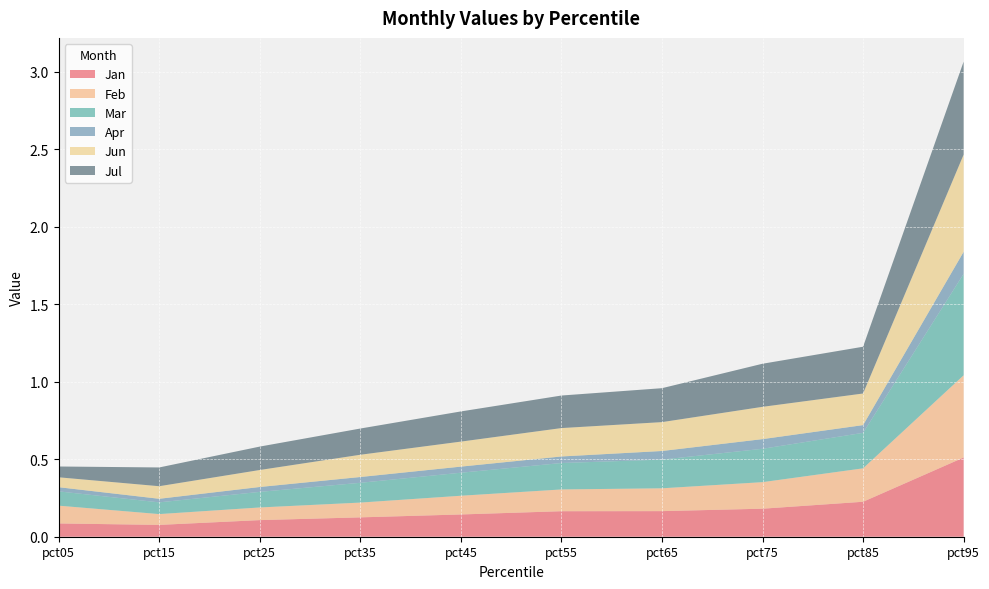

Reading left to right, list all the values displayed in this chart.

Jan: 0.1	0.1	0.1	0.1	0.1	0.2	0.2	0.2	0.2	0.5
Feb: 0.1	0.1	0.1	0.1	0.1	0.1	0.1	0.2	0.2	0.5
Mar: 0.1	0.1	0.1	0.1	0.1	0.2	0.2	0.2	0.2	0.7
Apr: 0.0	0.0	0.0	0.0	0.0	0.0	0.1	0.1	0.0	0.1
Jun: 0.1	0.1	0.1	0.1	0.2	0.2	0.2	0.2	0.2	0.6
Jul: 0.1	0.1	0.2	0.2	0.2	0.2	0.2	0.3	0.3	0.6